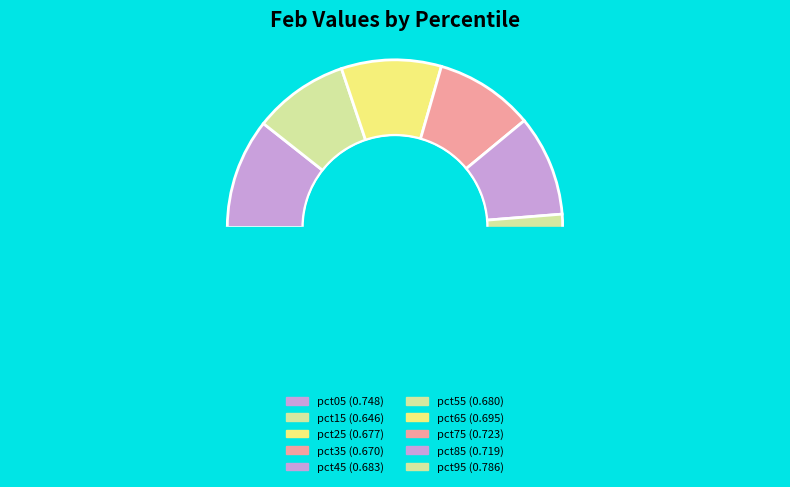

True or false: pct05 accounts for 11% of the total.

True